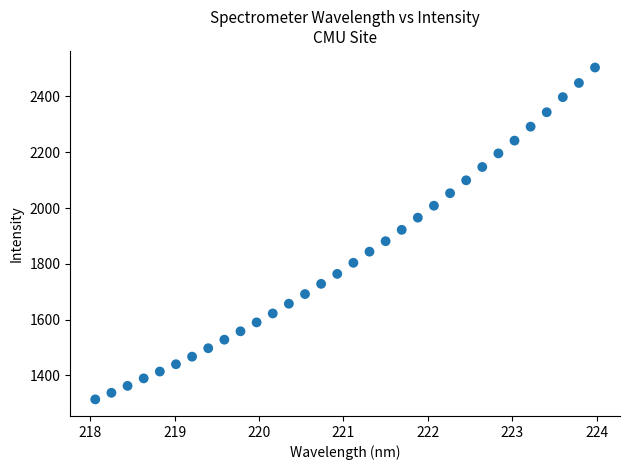

What is the range of Y values (max minus min)?

1189.4